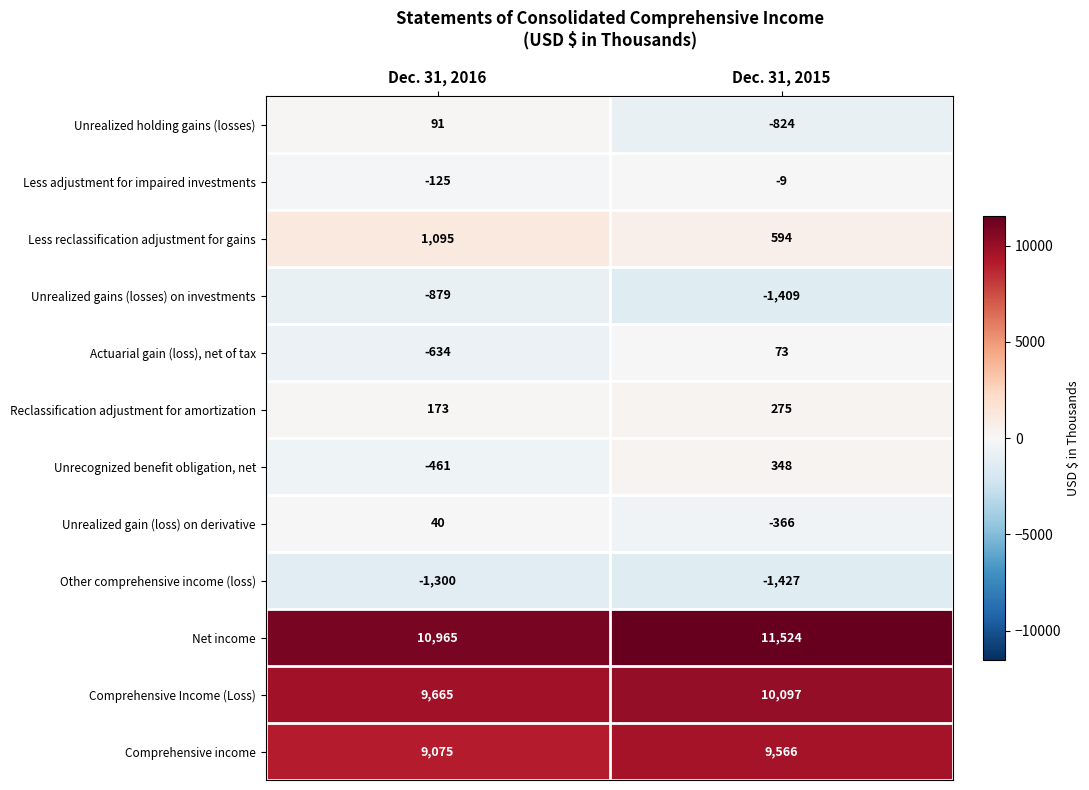

Is the value of Unrecognized benefit obligation, net at Dec. 31, 2016 greater than the value of Less reclassification adjustment for gains at Dec. 31, 2015?

No